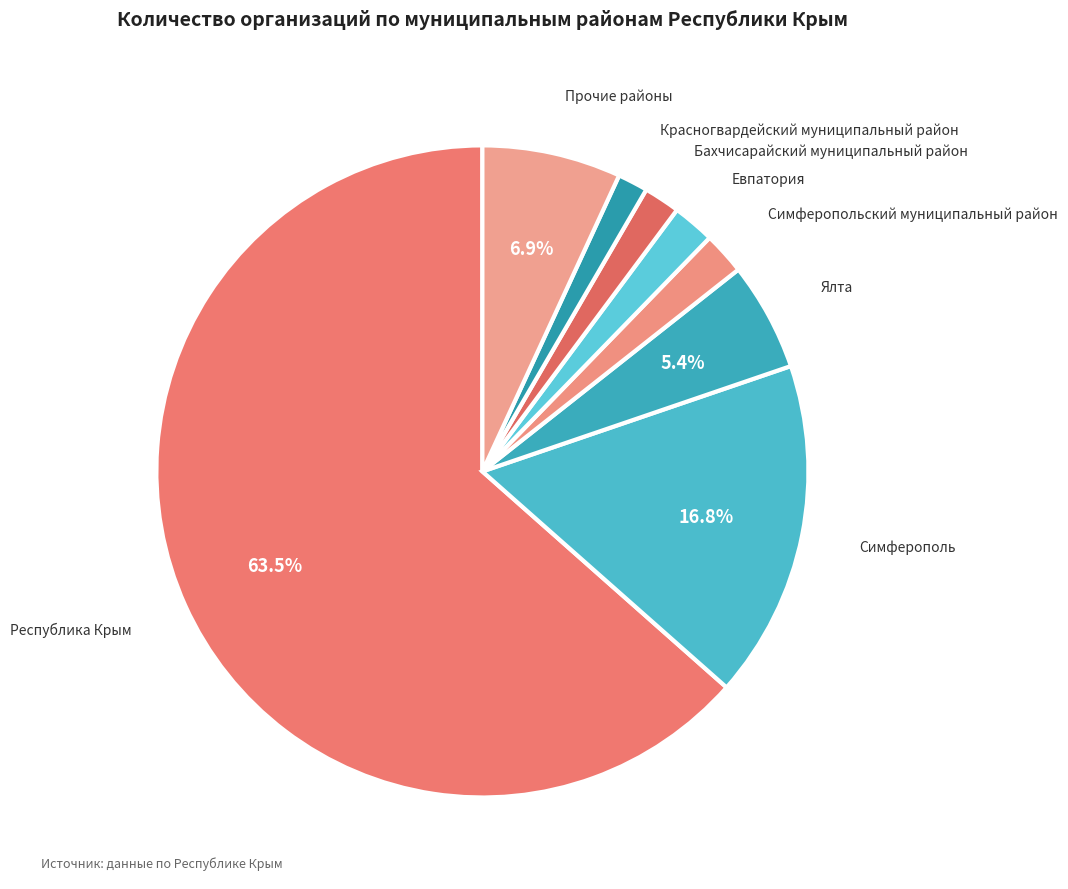

Combined, do Прочие районы and Республика Крым account for over 50%?

Yes